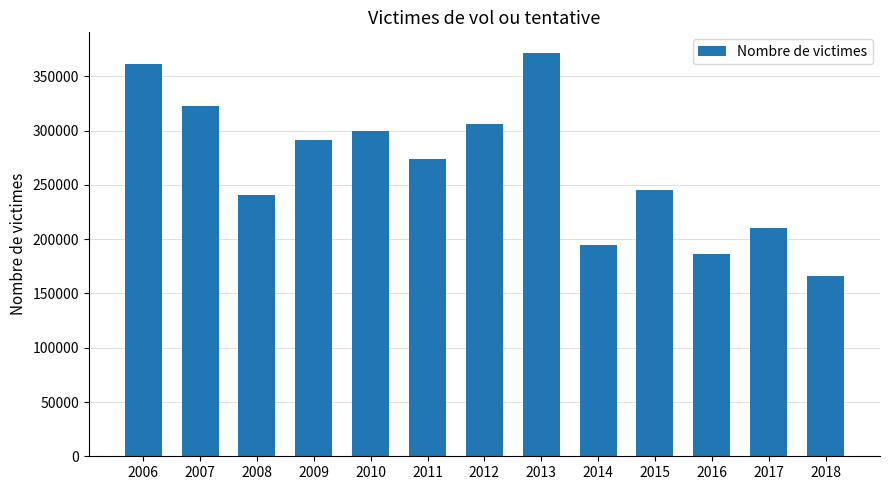

What is the minimum value shown in the chart?

166000